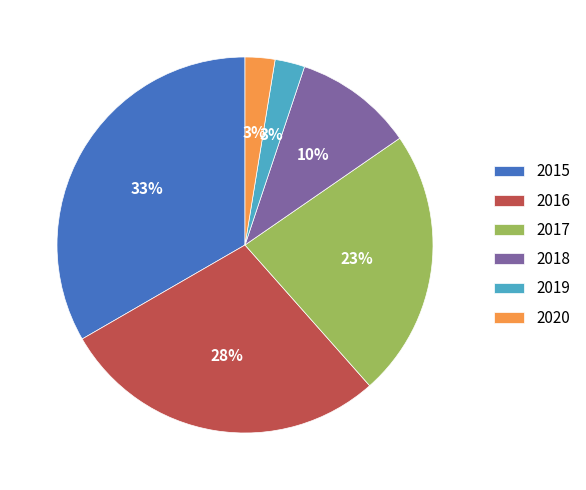

How many slices are in this pie chart?

6